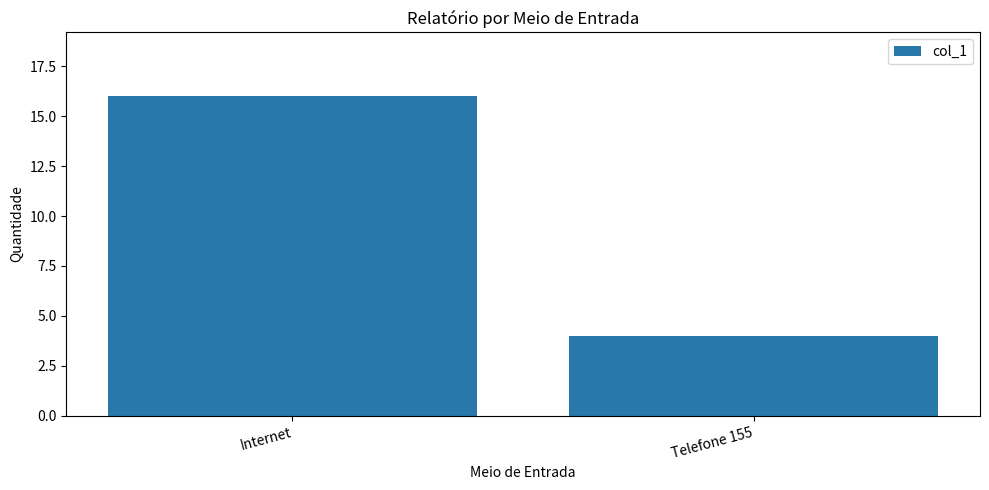

Reading left to right, what are all the values shown in this chart?

16	4